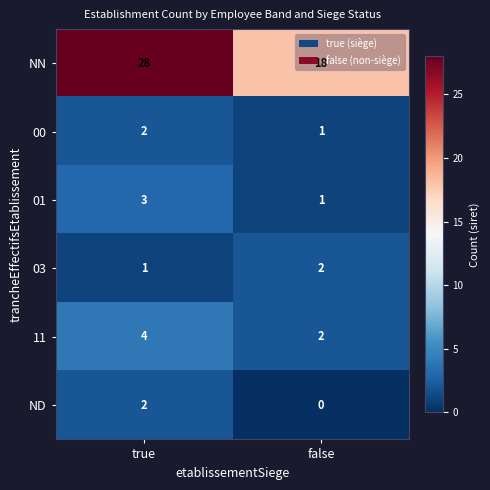

True or false: NN has a value of 28 at true.

True